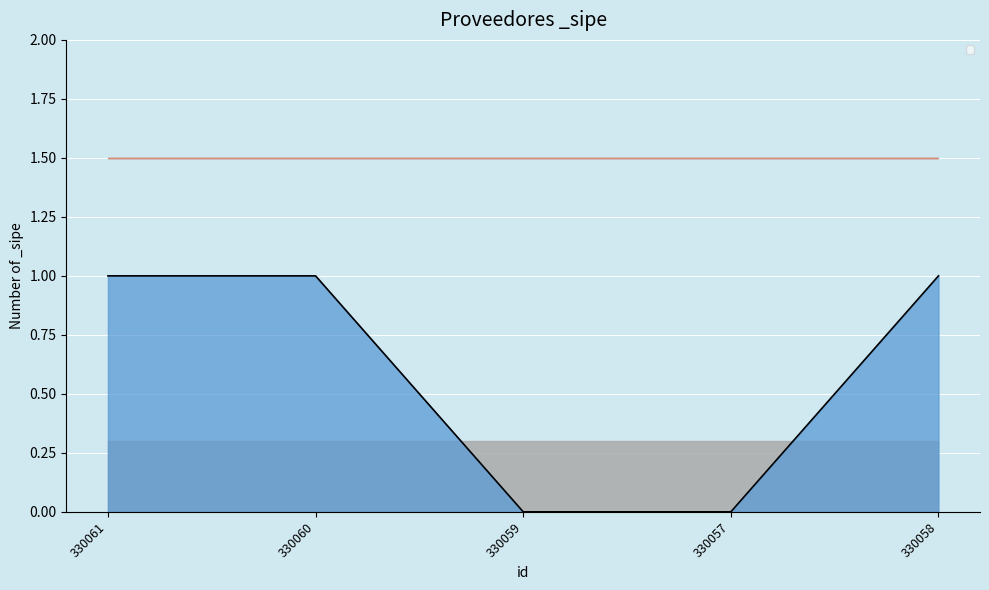

Reading left to right, list all the values displayed in this chart.

330061=1	330060=1	330059=0	330057=0	330058=1